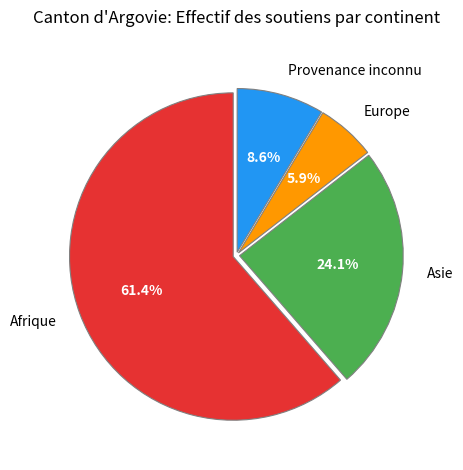

What percentage is the Europe slice, to the nearest percent?

6%